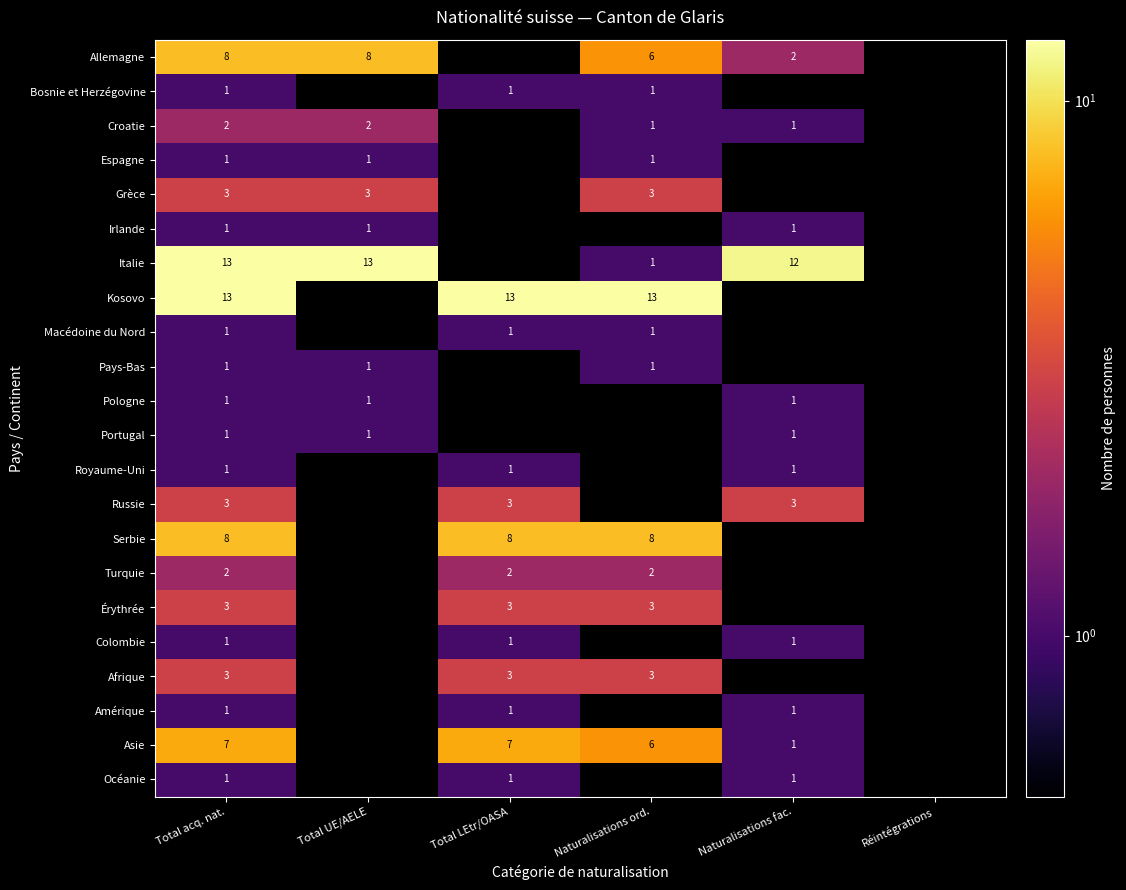

What is the difference between the highest and lowest values at Total acq. nat.?

12